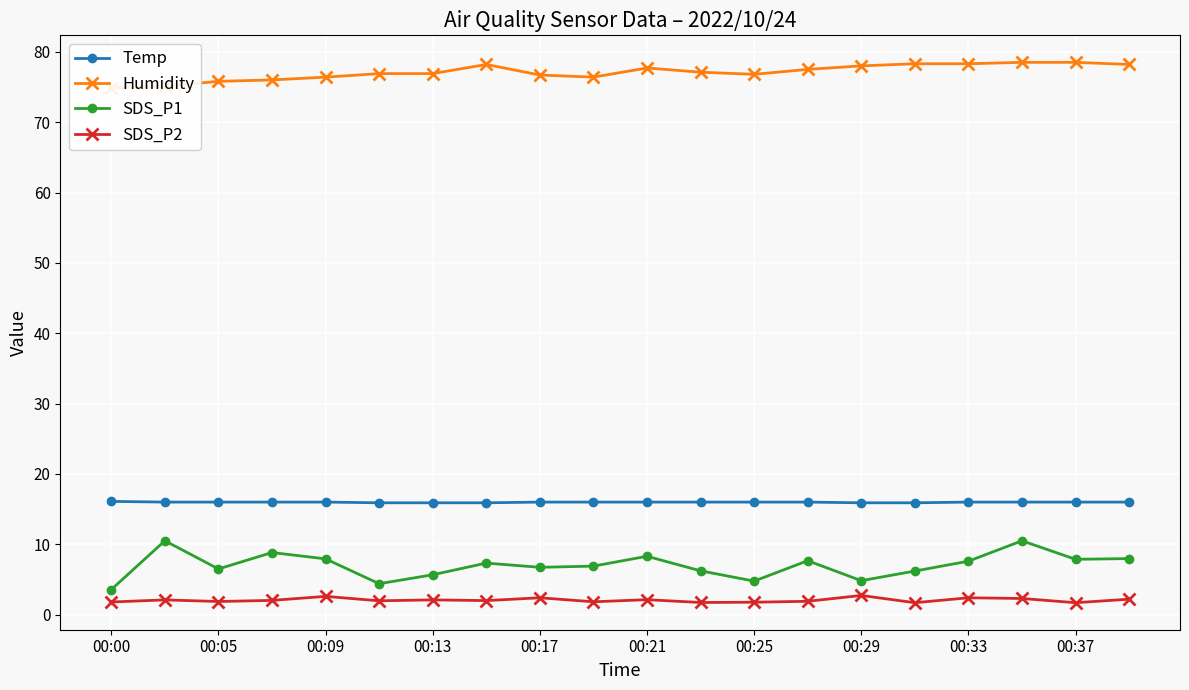

List the series in order of their peak value, lowest first.

SDS_P2, SDS_P1, Temp, Humidity